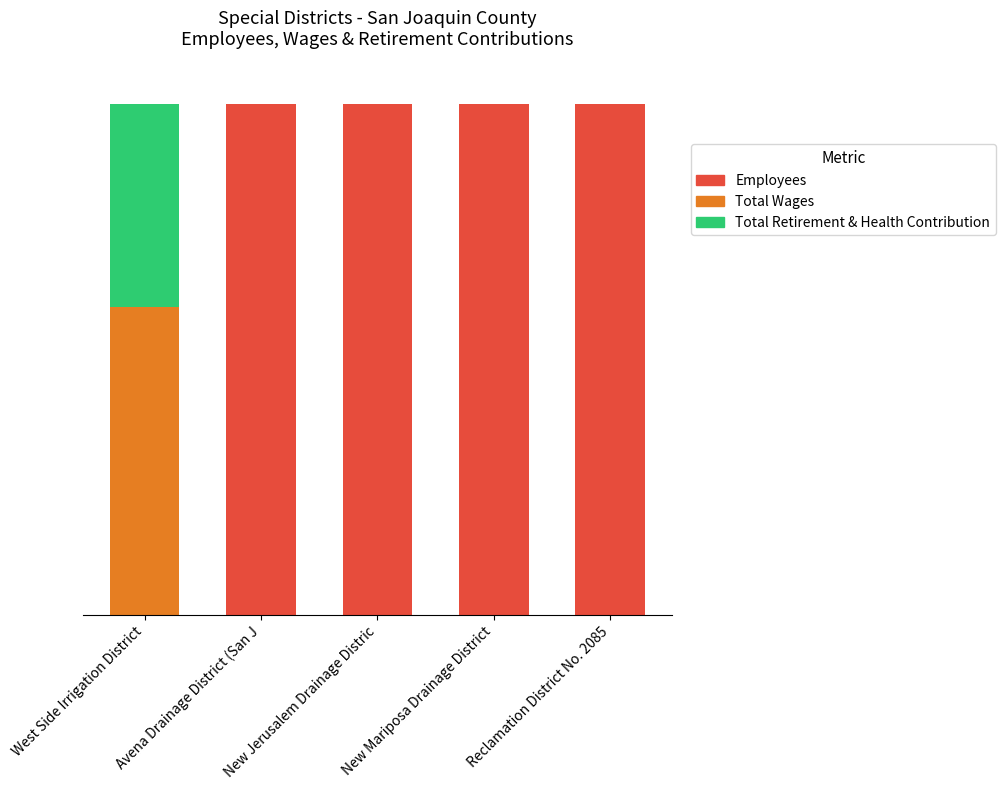

The Total Retirement & Health Contribution series shows 0.0 at New Jerusalem Drainage Distric. True or false?

True